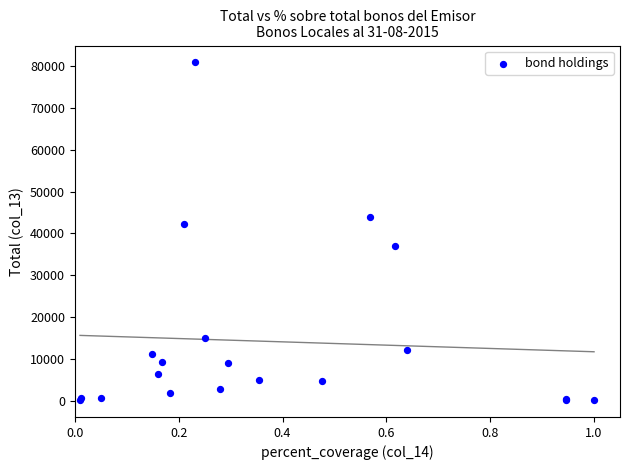

What Y value in the scatter plot is closest to 40535?

42210